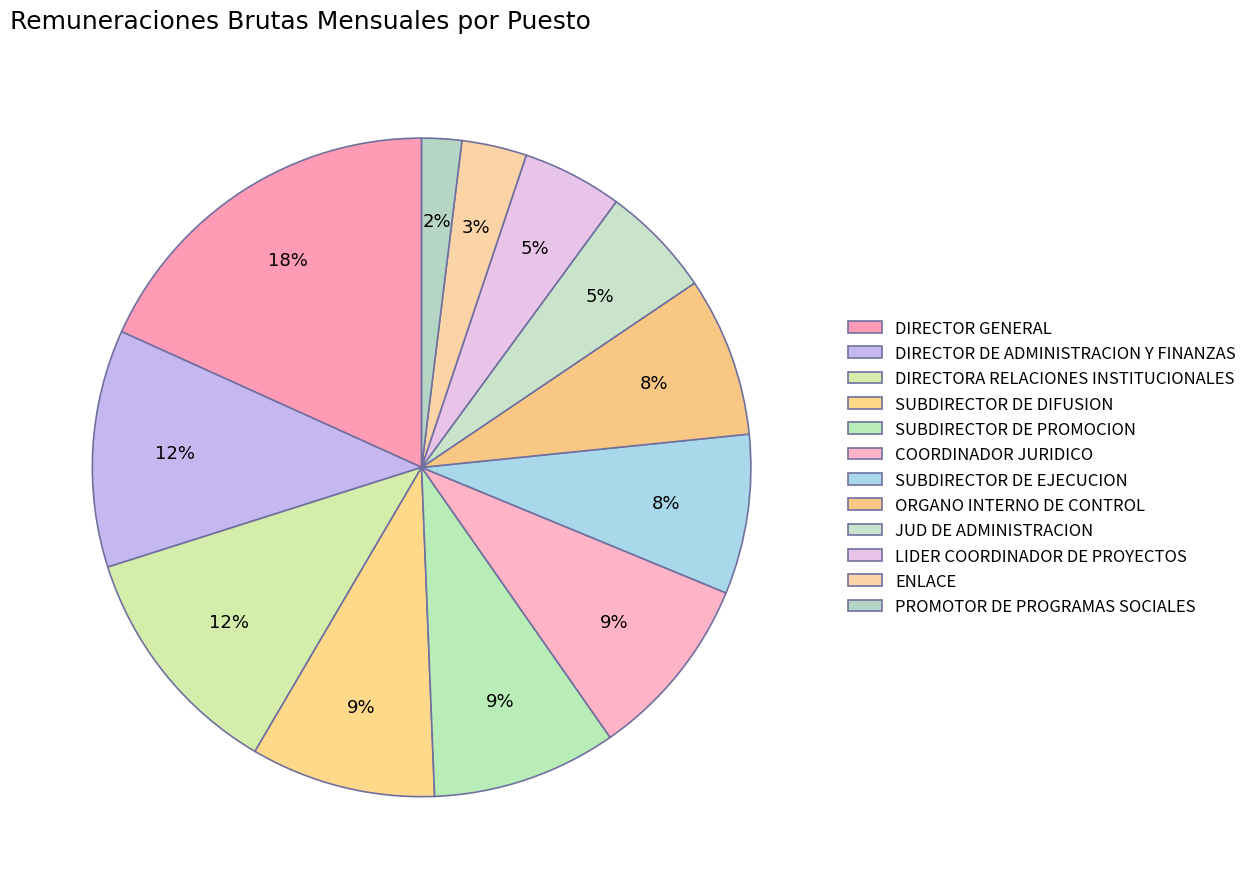

What is the change in value from SUBDIRECTOR DE PROMOCION to ORGANO INTERNO DE CONTROL?

-5552.0